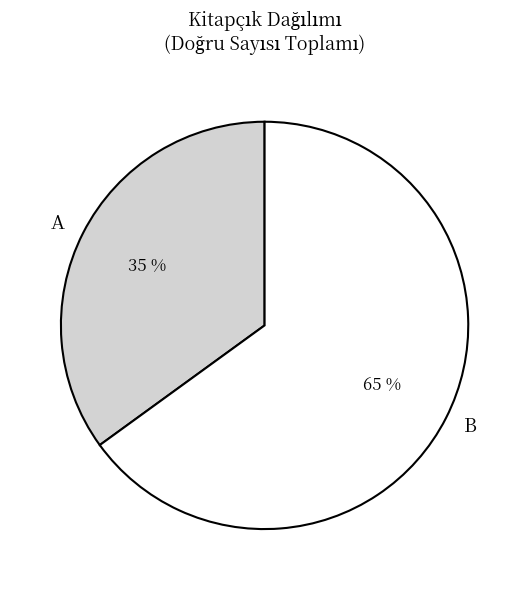

What percentage is the B slice, to the nearest percent?

65%